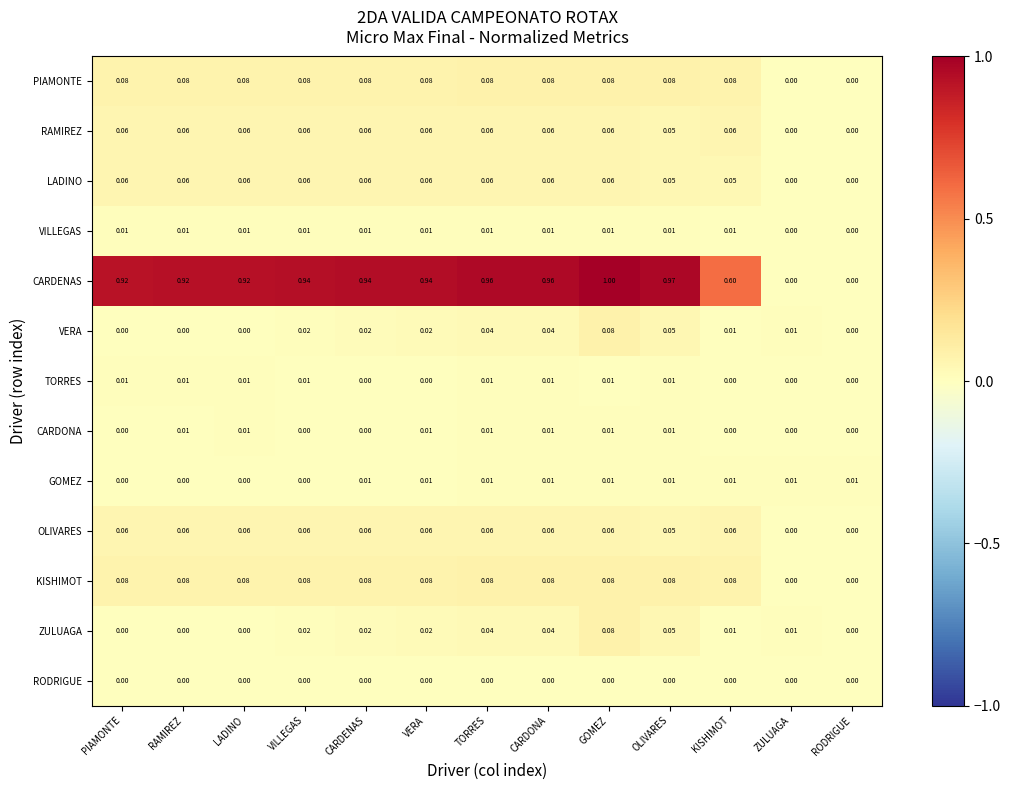

Which series changed the most between TORRES and ZULUAGA?

CARDENAS